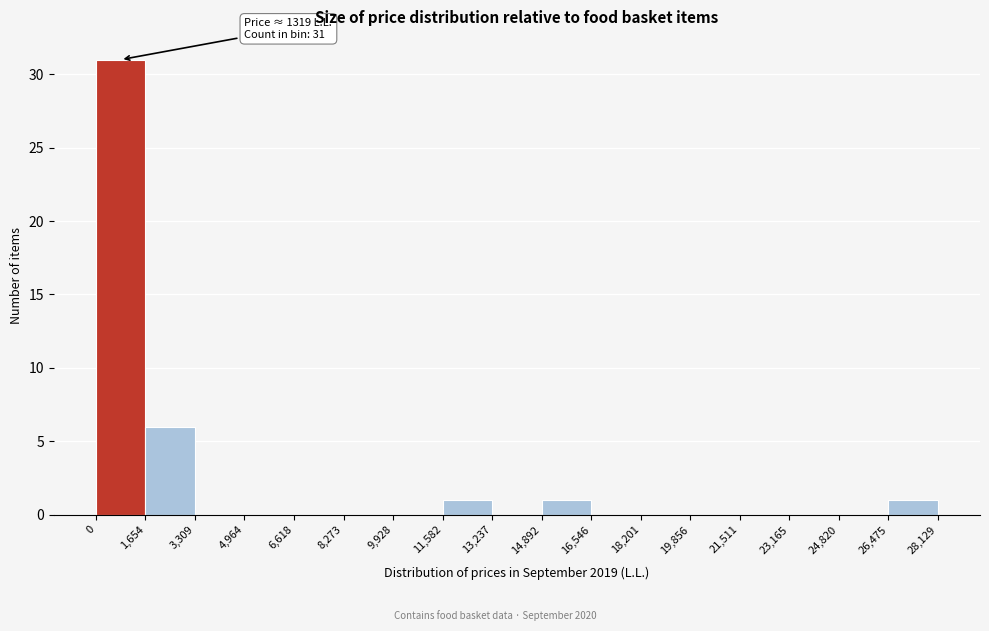

Over which range of the x-axis is the bar tallest?

0 to 1,654